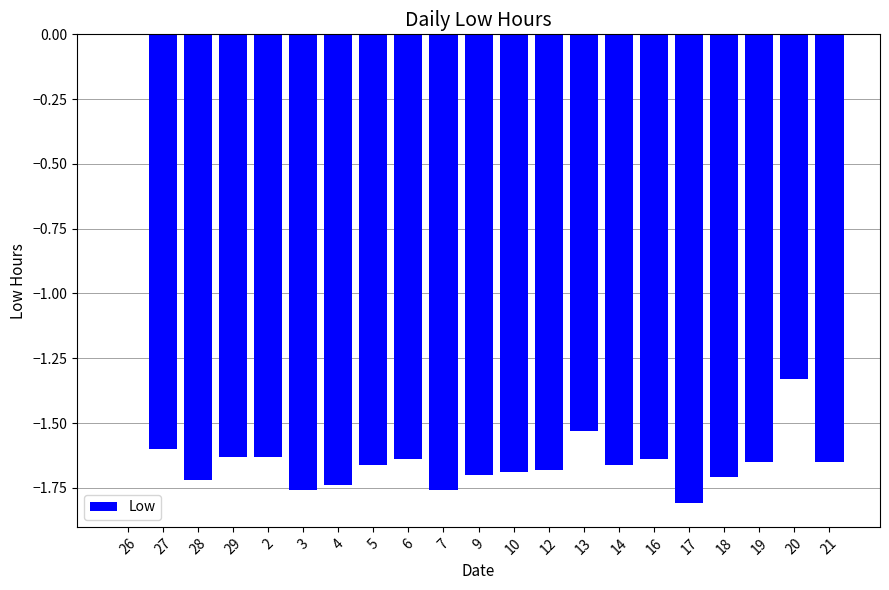

Which label corresponds to the largest value in the chart?

26